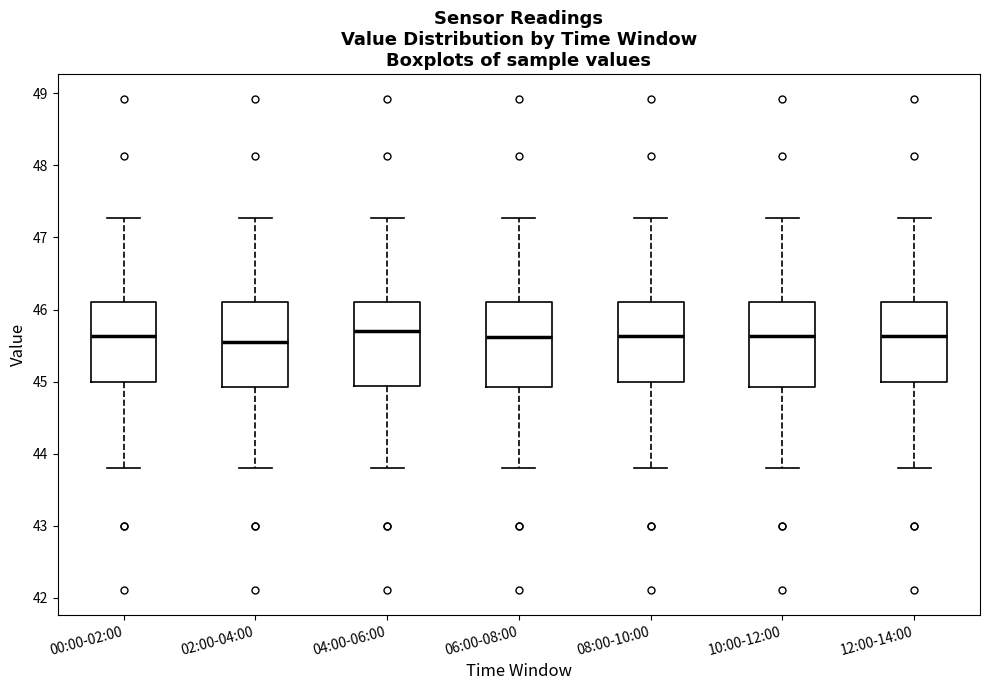

Reading left to right, read every box against the y-axis: the position of its median line, the range the box covers, and the ends of its whiskers. The values are not printed on the chart, so give them approximately, as read against the axis.

00:00-02:00: median 45.6, box 45.0 to 46.1, whiskers 43.8 to 47.3
02:00-04:00: median 45.6, box 44.9 to 46.1, whiskers 43.8 to 47.3
04:00-06:00: median 45.7, box 44.9 to 46.1, whiskers 43.8 to 47.3
06:00-08:00: median 45.6, box 44.9 to 46.1, whiskers 43.8 to 47.3
08:00-10:00: median 45.6, box 45.0 to 46.1, whiskers 43.8 to 47.3
10:00-12:00: median 45.6, box 44.9 to 46.1, whiskers 43.8 to 47.3
12:00-14:00: median 45.6, box 45.0 to 46.1, whiskers 43.8 to 47.3